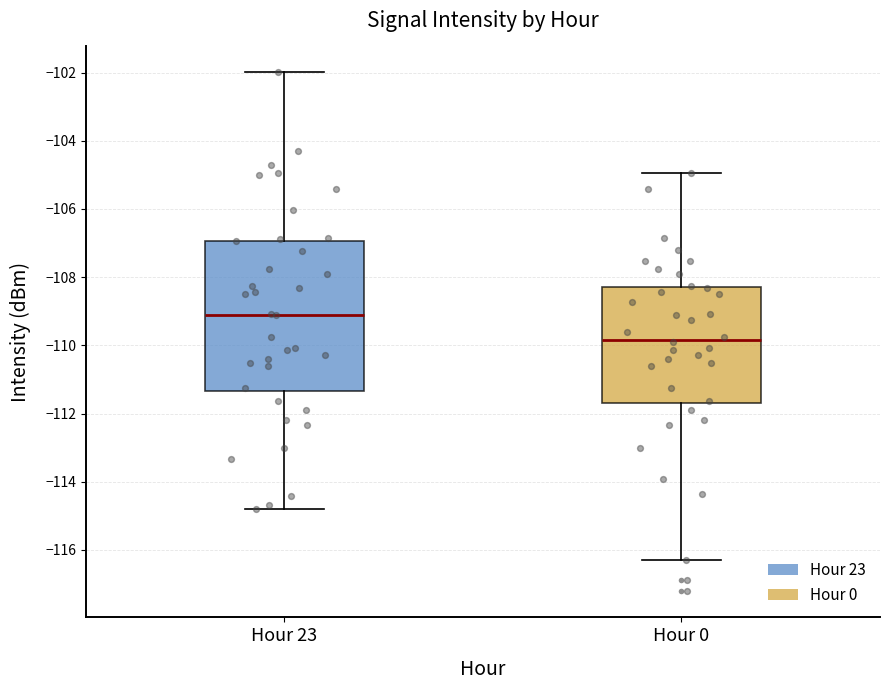

Reading left to right, transcribe this box plot: for each box, give where its median line is, the range the box spans, and where its two whiskers end, as read against the y-axis. The values are not printed on the chart, so give them approximately, as read against the axis.

Hour 23: median -109.0, box -111.4 to -107.0, whiskers -114.8 to -102.0
Hour 0: median -109.8, box -111.6 to -108.2, whiskers -116.2 to -105.0